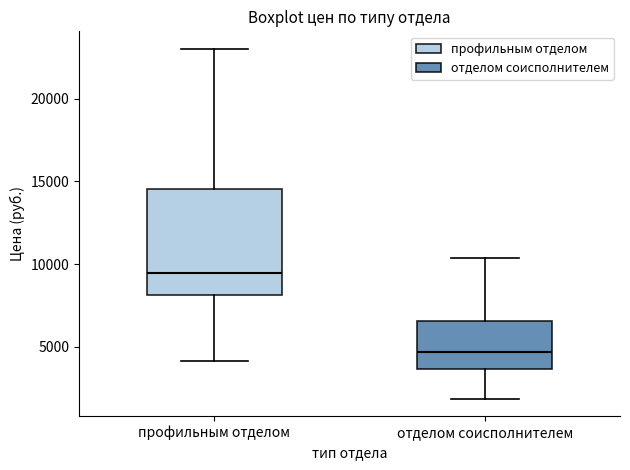

Reading left to right, read every box against the y-axis: the position of its median line, the range the box covers, and the ends of its whiskers. The values are not printed on the chart, so give them approximately, as read against the axis.

профильным отделом: median 9500, box 8000 to 14500, whiskers 4000 to 23000
отделом соисполнителем: median 4500, box 3500 to 6500, whiskers 2000 to 10500